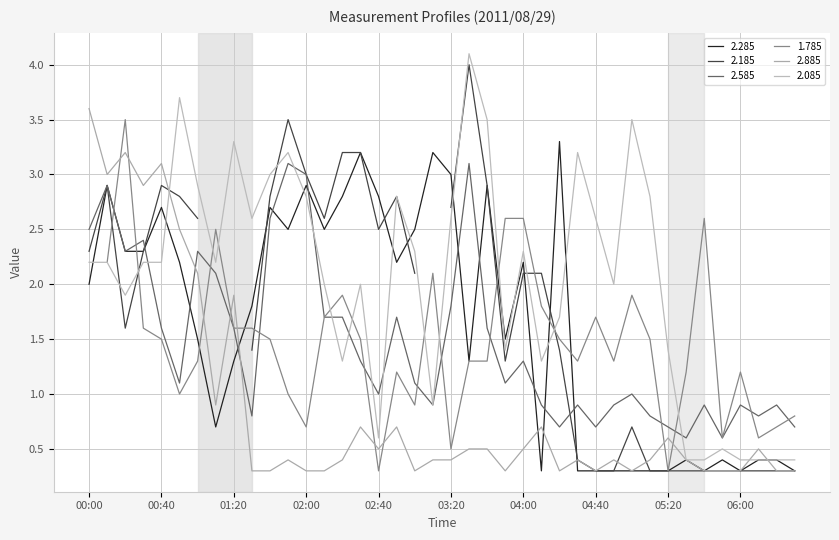

Where is 2.285 nearest to the value 1?

01:10